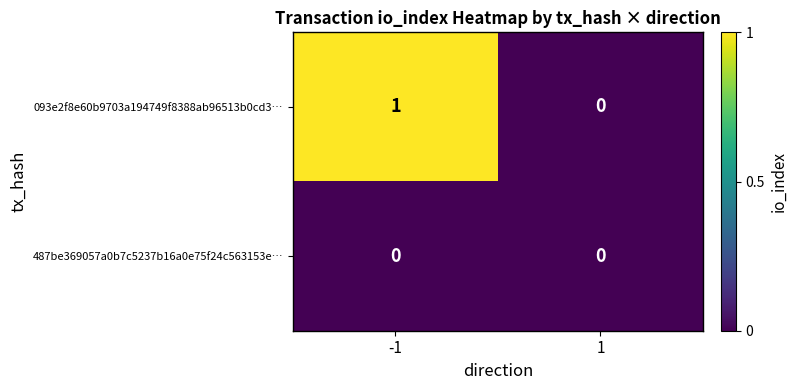

Which series has the widest spread of values?

093e2f8e60b9703a194749f8388ab96513b0cd3…